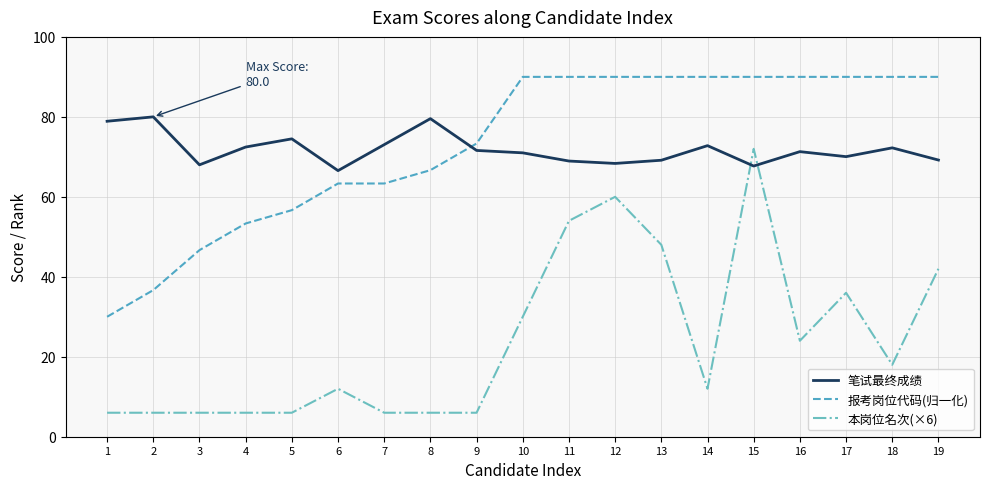

True or false: 笔试最终成绩 has a value of 105.6 at 11.

False